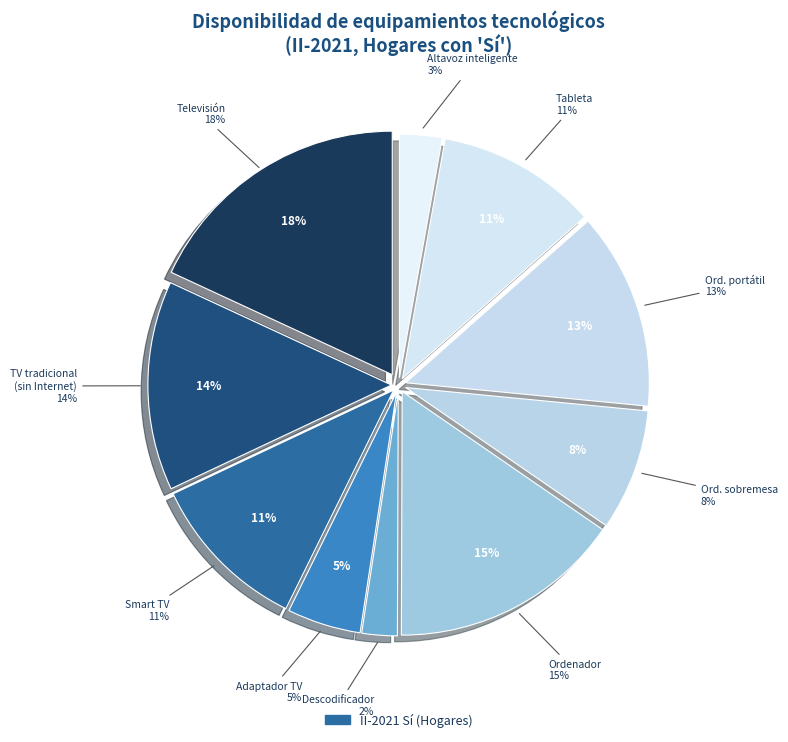

To the nearest percent, what is the difference between the Dispositivo que permite adaptar la televisión and Televisión (tradicional sin acceso a Internet) slice percentages?

9%